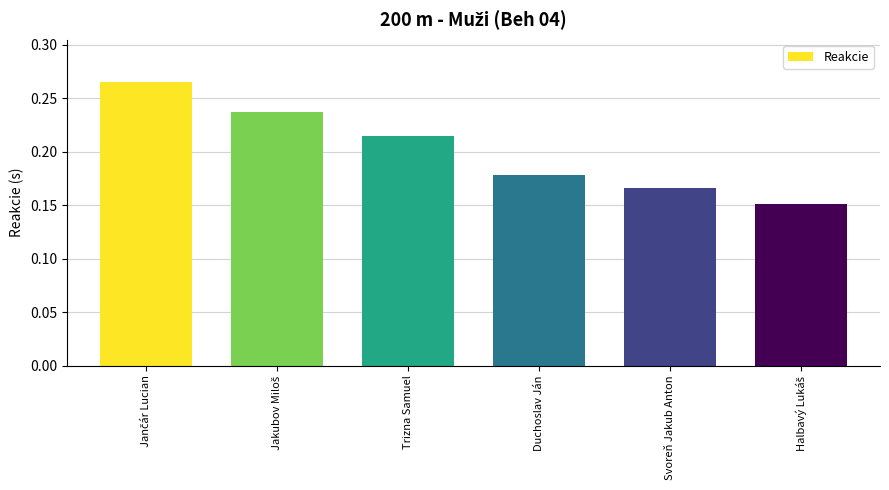

What is the difference between the maximum and second lowest values?

0.1